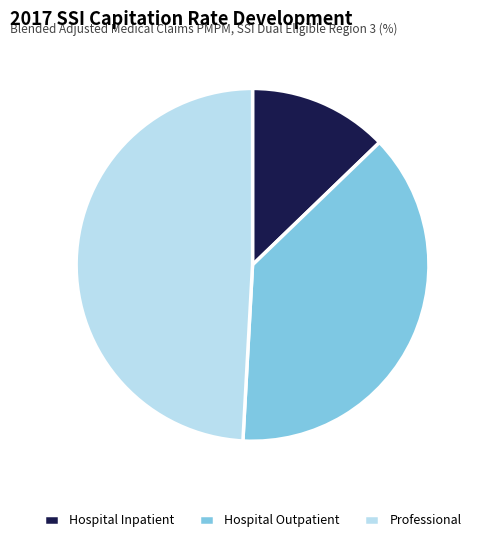

Which has a higher value, Professional or Hospital Inpatient?

Professional